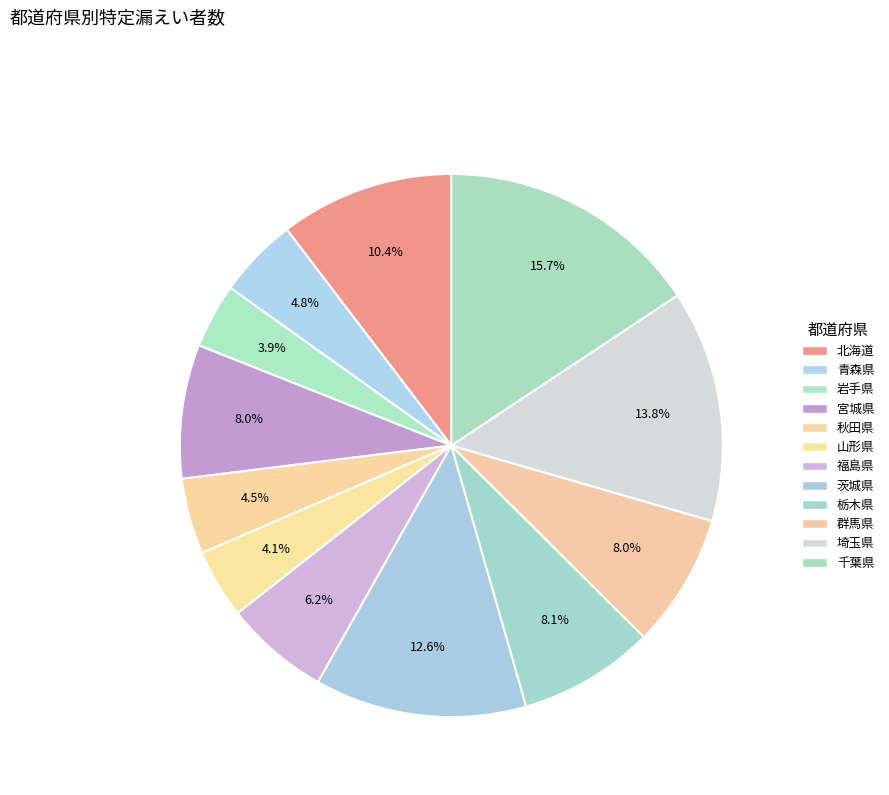

To the nearest percent, what percentage of the pie is 埼玉県?

14%